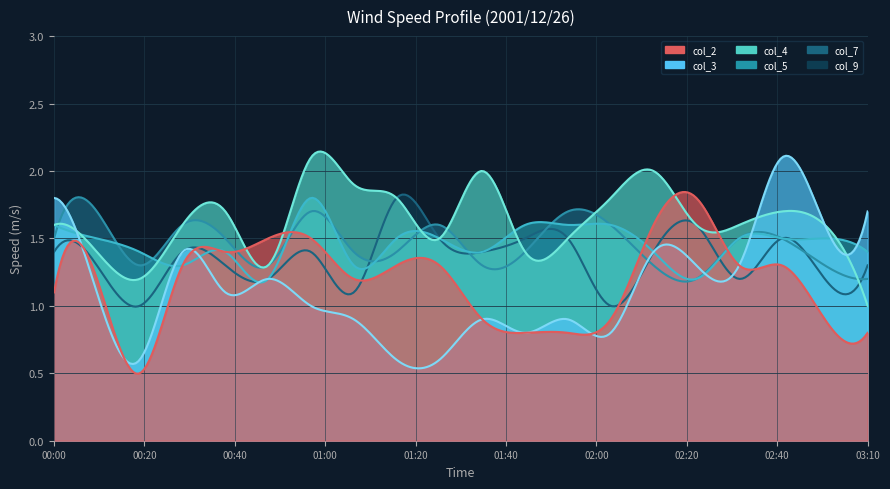

How many interior local valleys does the col_7 series have?

4